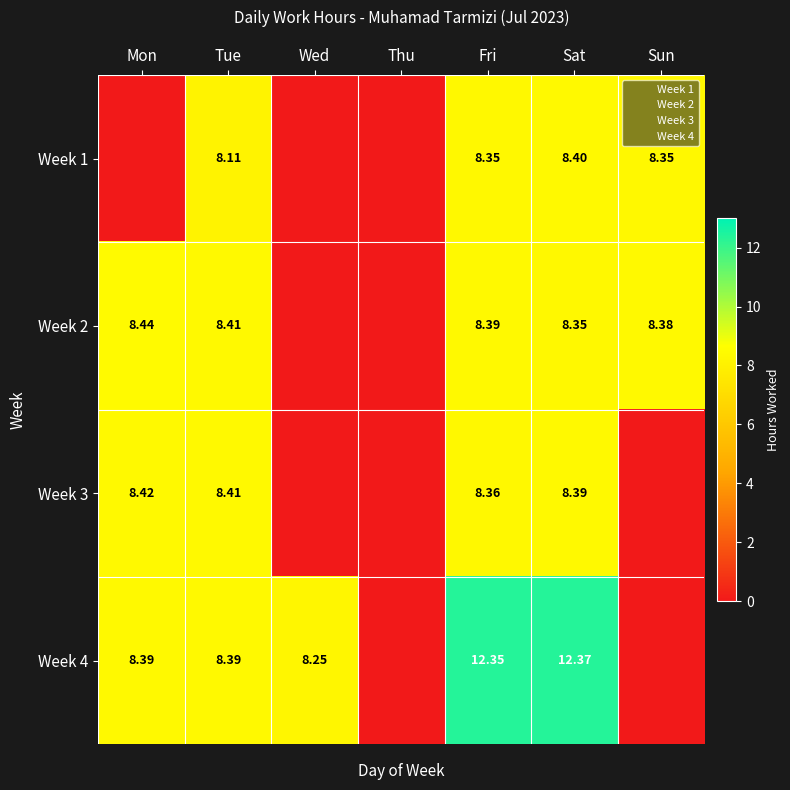

Is it true that Week 4 equals 0.0 at Thu?

True